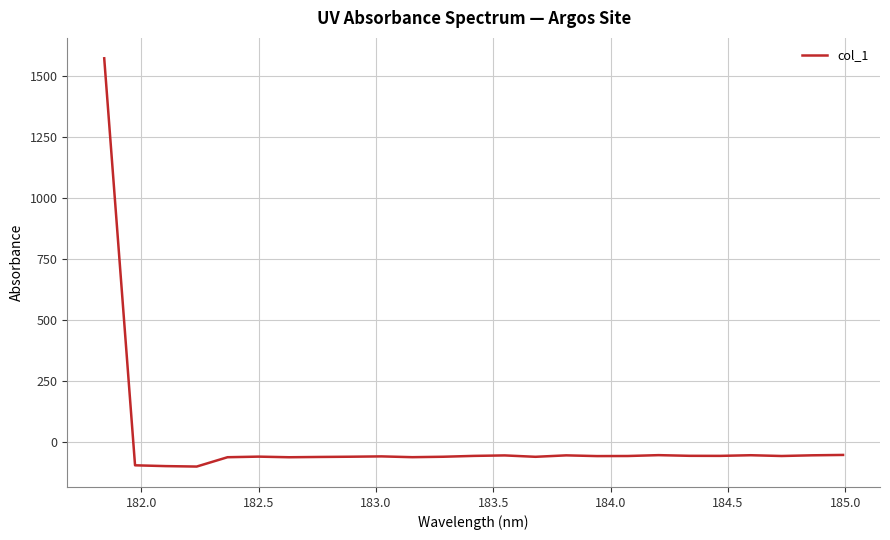

What is the difference between the maximum and minimum values?

1673.2